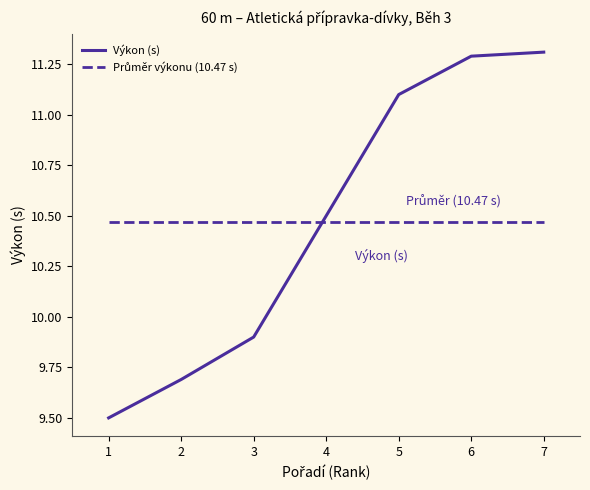

What is the approximate value of Výkon (s) at 7?

11.3